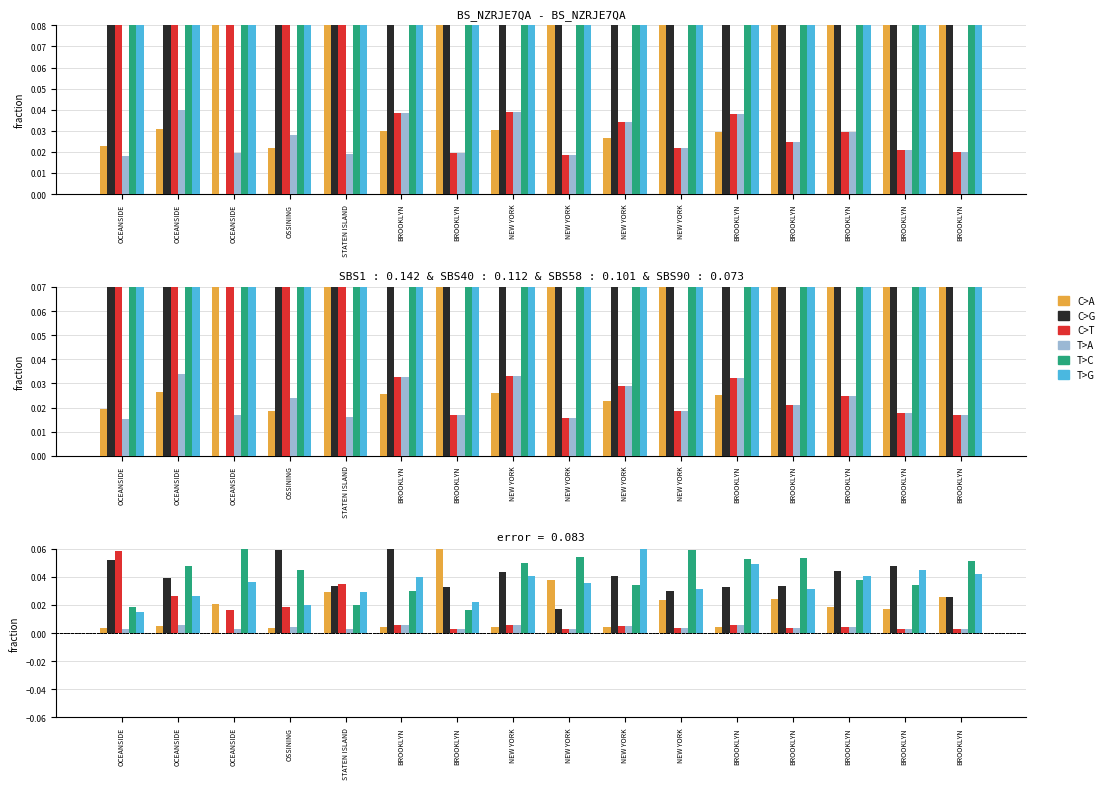

How many categories are shown in the chart?

16